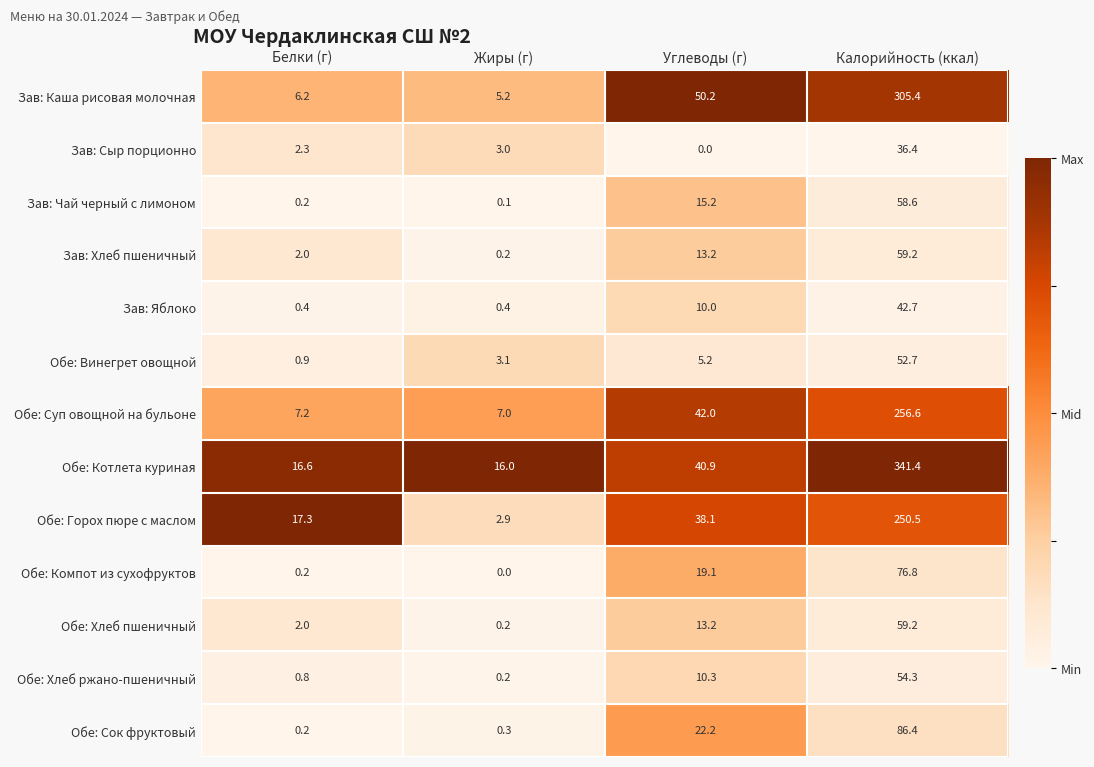

What is the total value across all series at Калорийность (ккал)?

1680.2